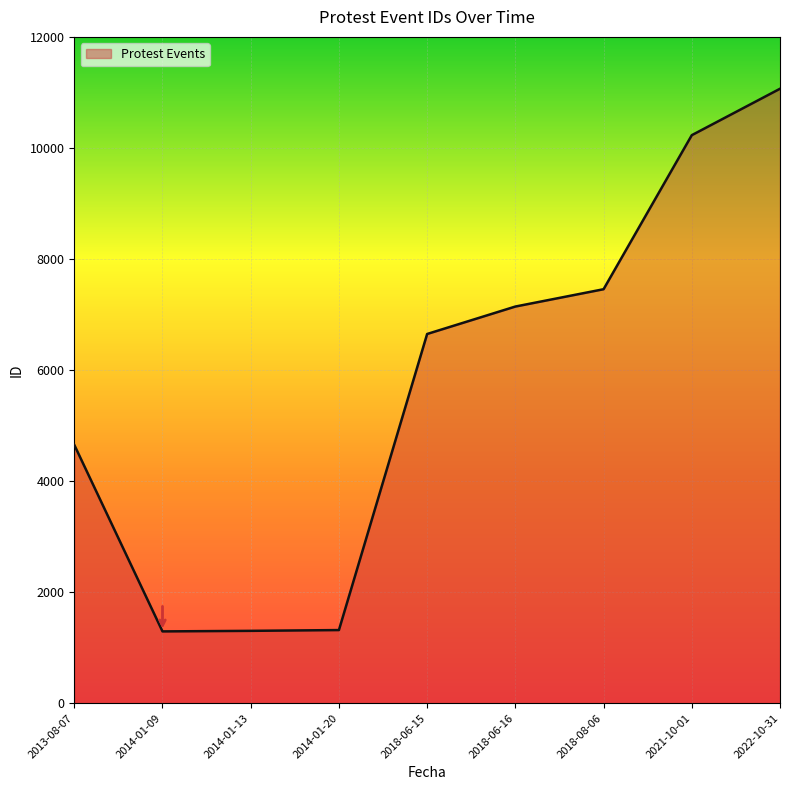

The value at 2021-10-01 is 10230. True or false?

True